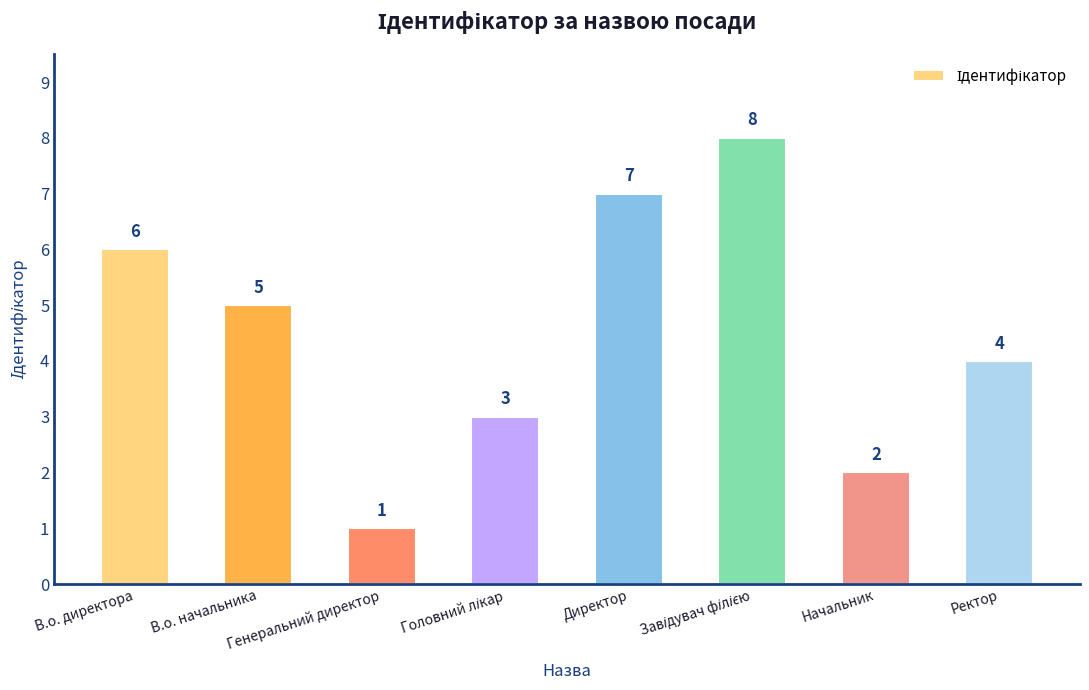

The value at Ректор is 4. True or false?

True